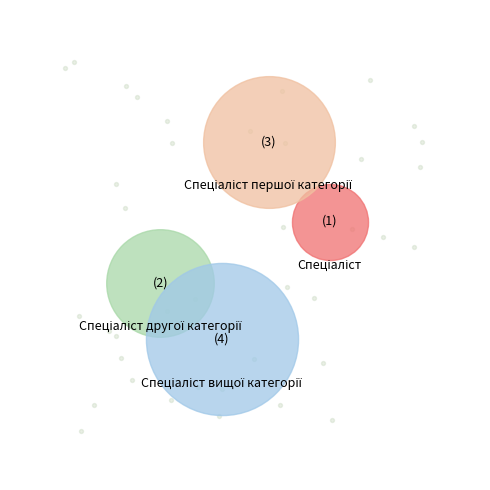

Count the number of slices in the pie.

4